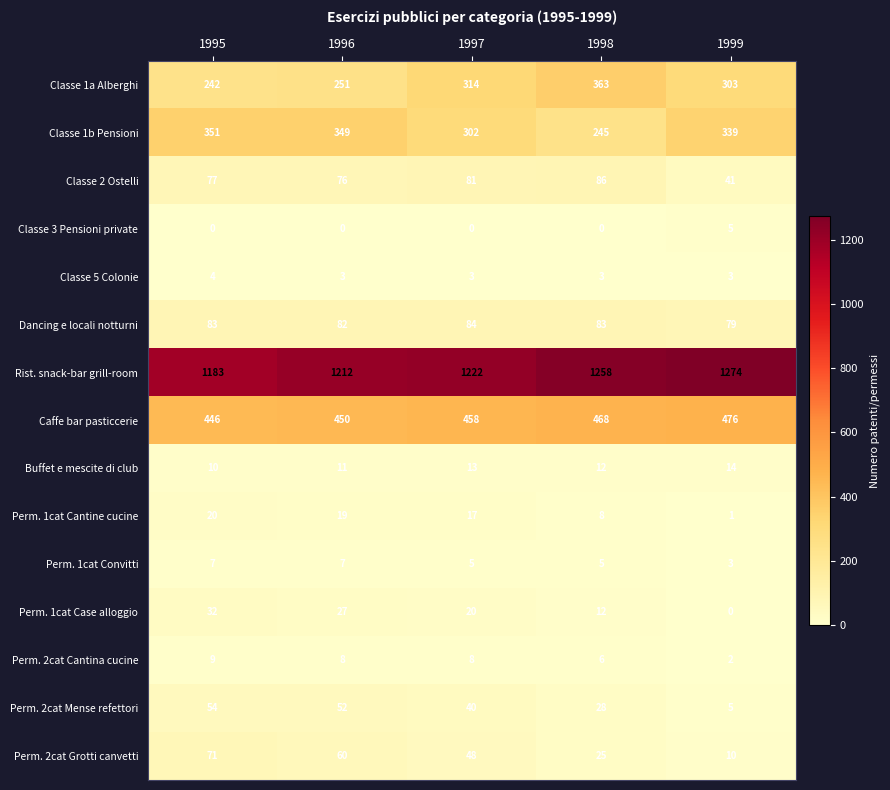

At which category does the chart reach its peak across all series?

1999